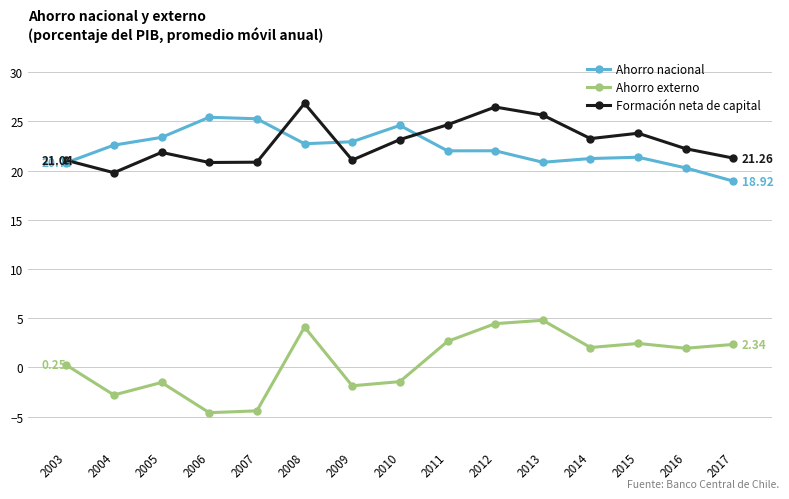

What is the lowest value of the Ahorro externo series?

-4.6